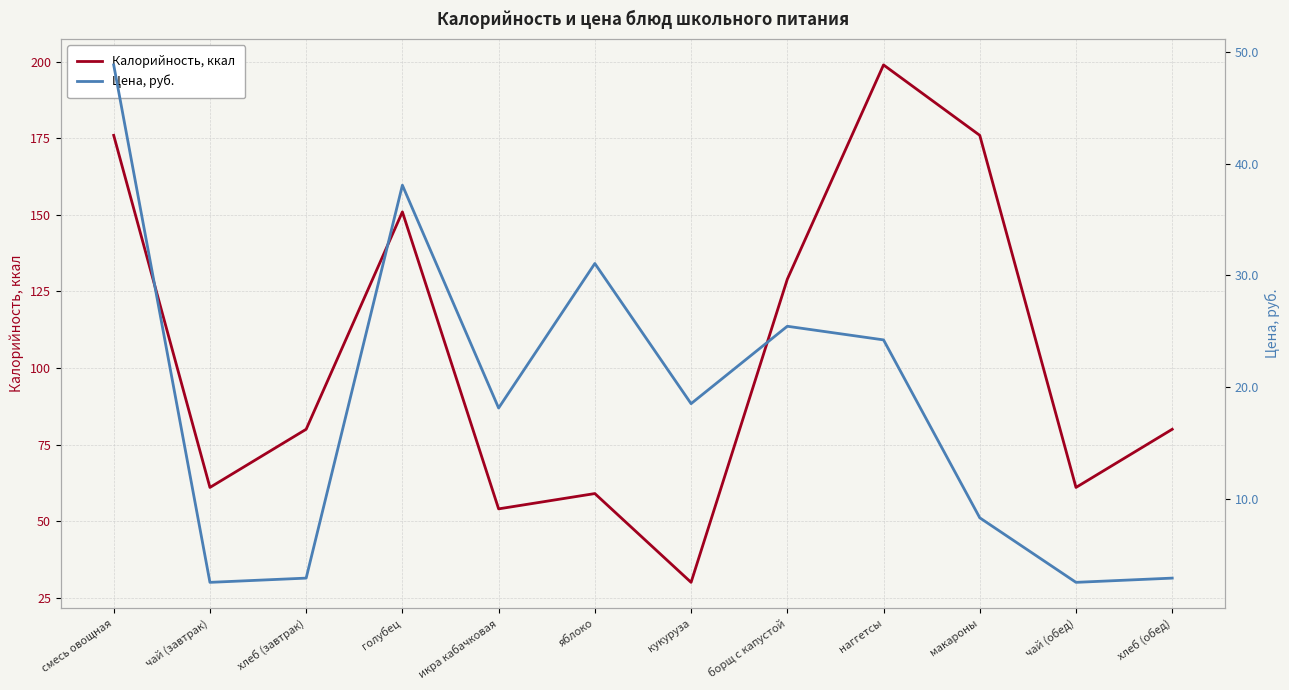

What is the difference between the maximum and second lowest values in the Цена, руб. series?

46.3